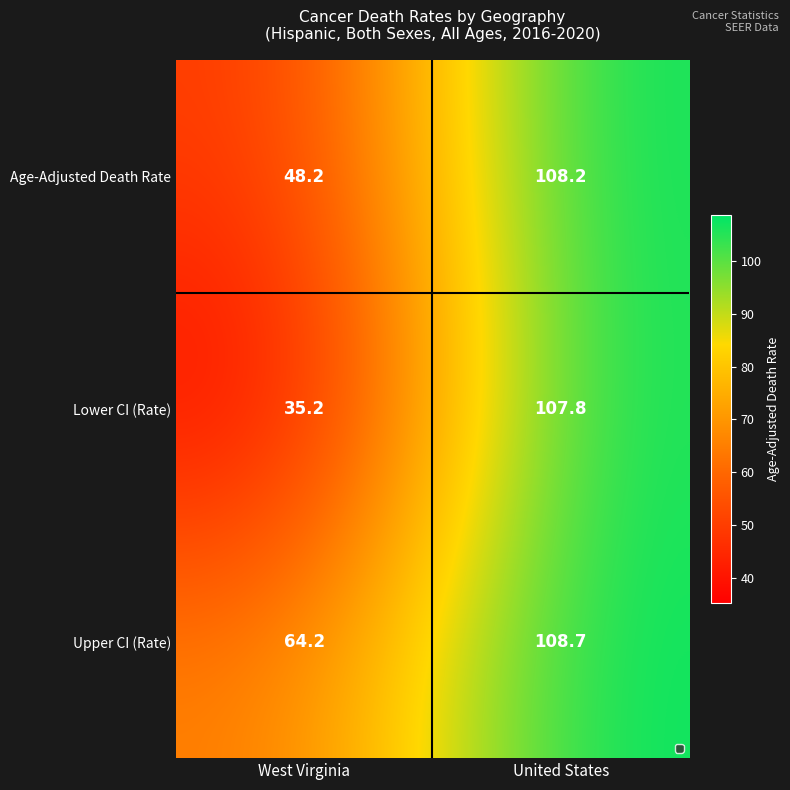

At which category does the chart reach its peak across all series?

United States